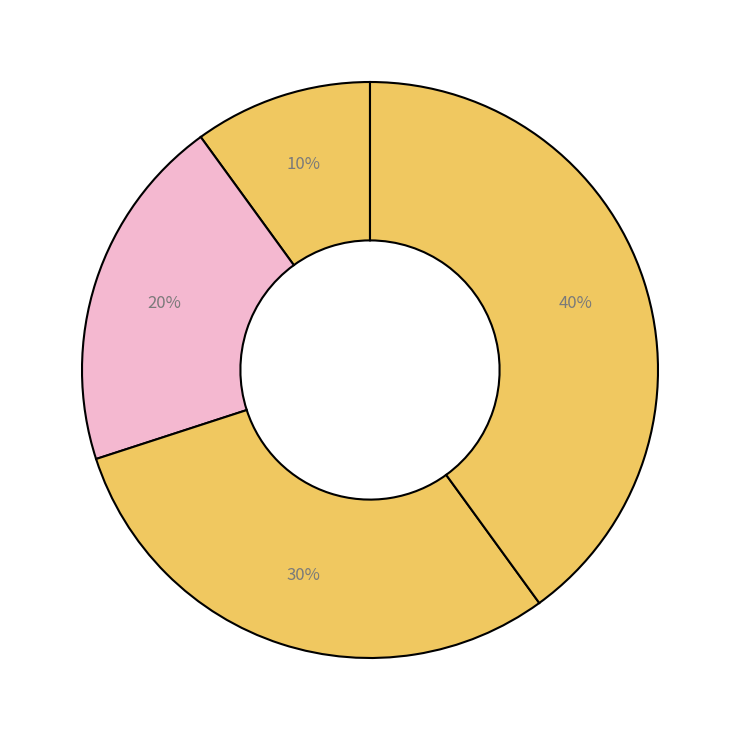

Is there any slice that represents more than half of the pie?

No